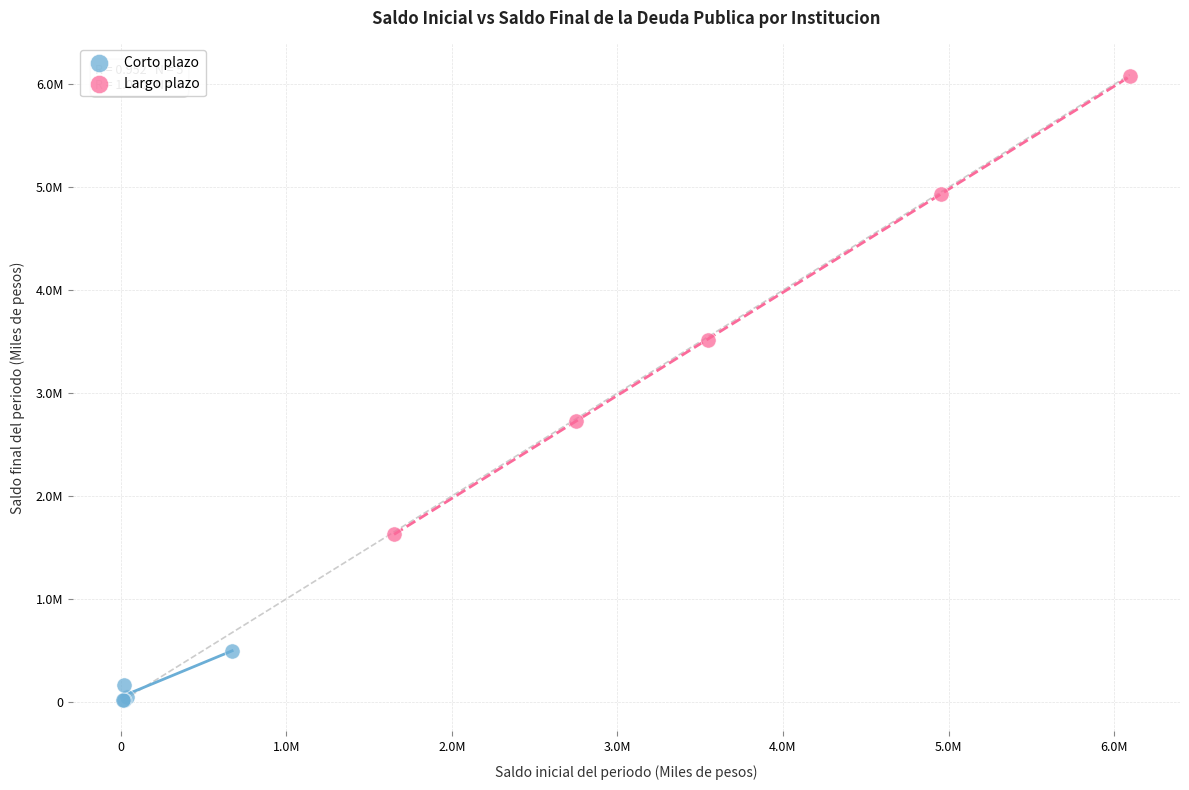

Which series has the widest spread of Y values?

Largo plazo